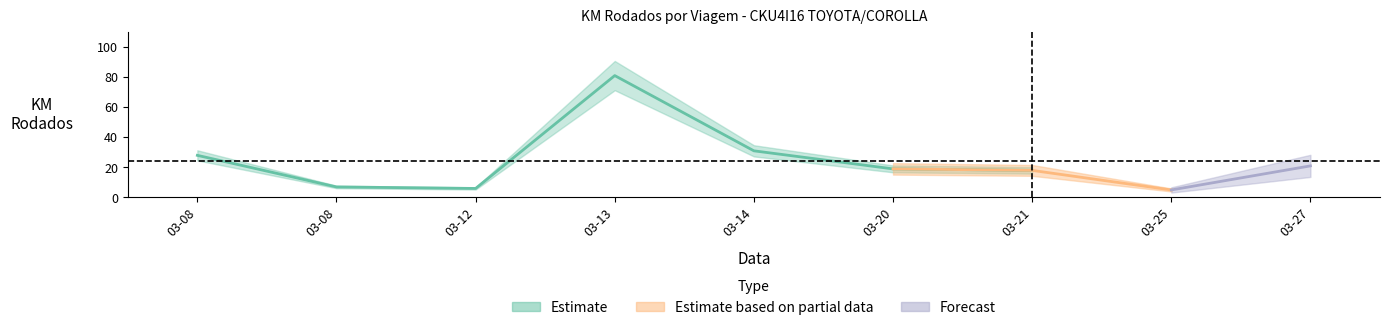

Between 2024-03-08 and 2024-03-08, which is larger?

2024-03-08